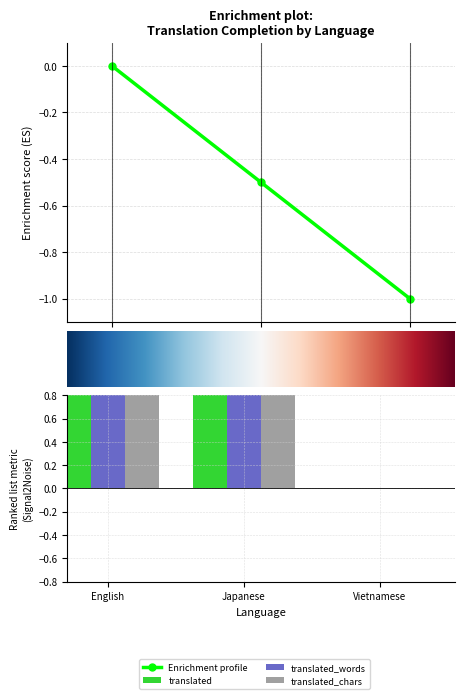

Which series changed the most between Japanese and Vietnamese?

translated